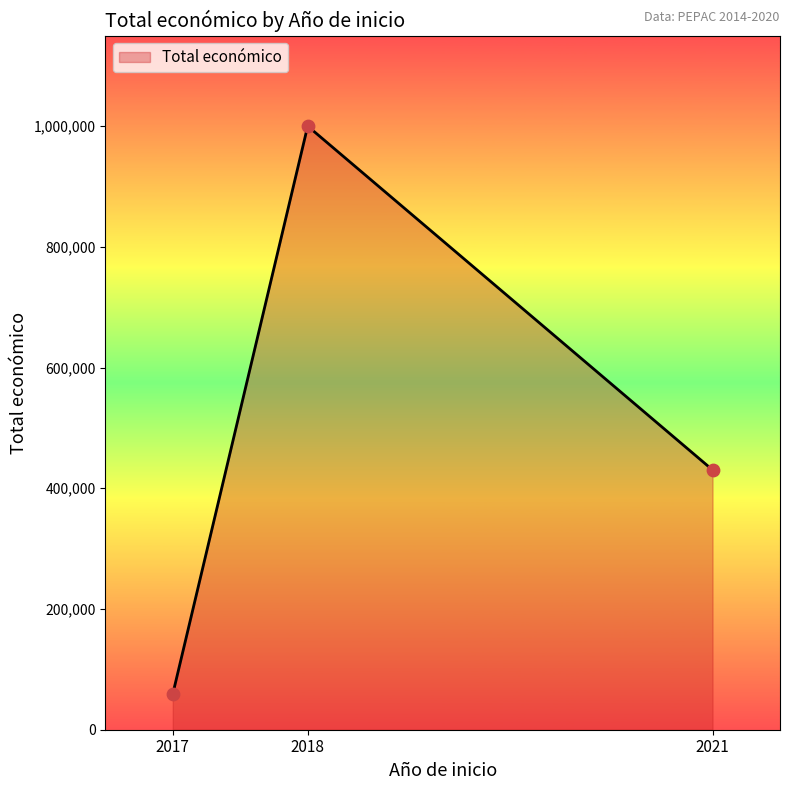

What is the change in value from 2017 to 2021?

+371499